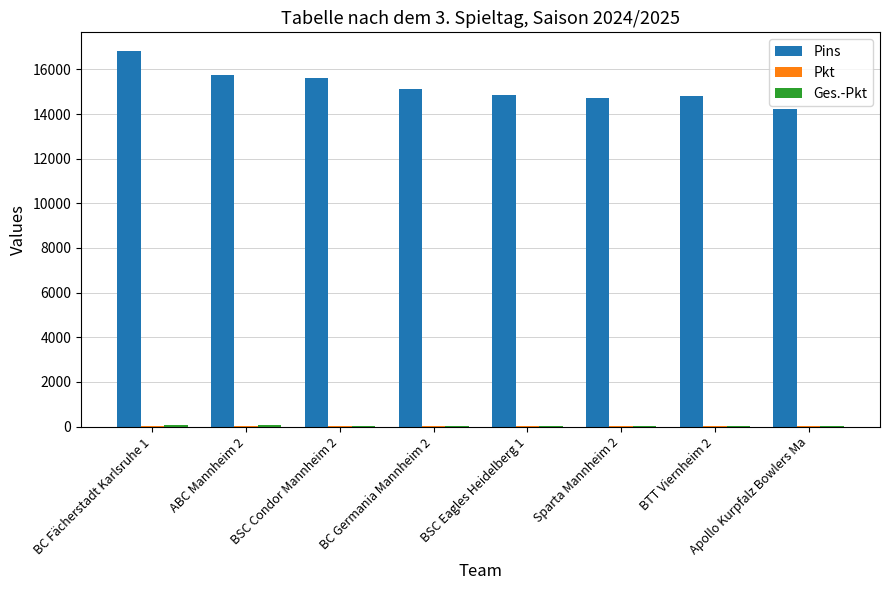

Which series has the largest total across all categories?

Pins